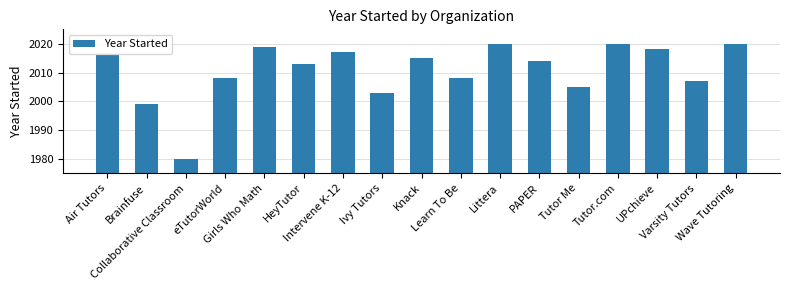

What is the smallest value displayed?

1980